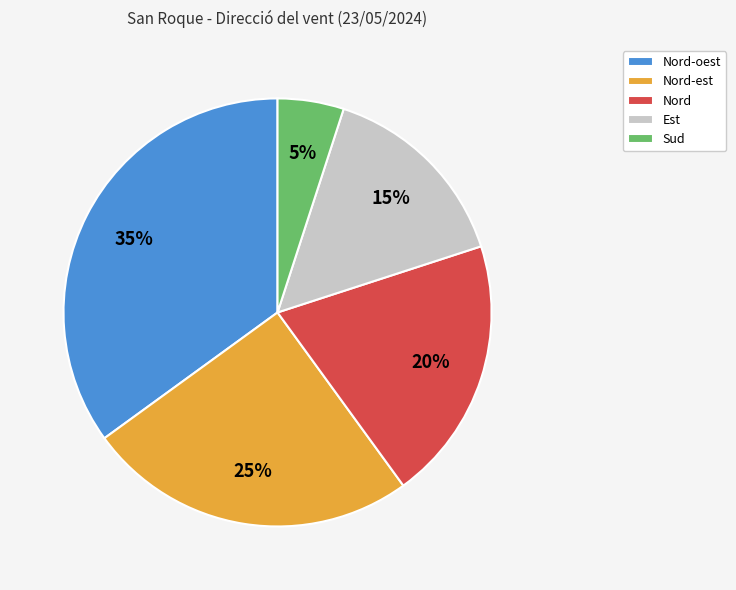

What is the smallest slice in the pie chart?

Sud